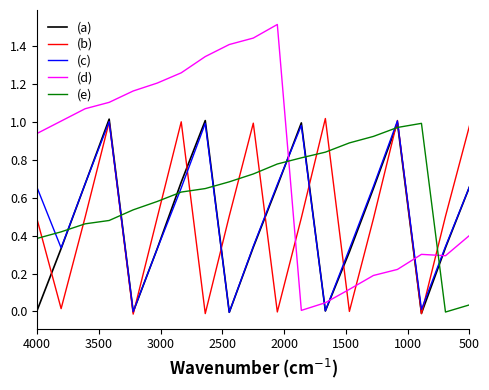

What is the difference between the maximum and minimum values in the (d) series?

1.5